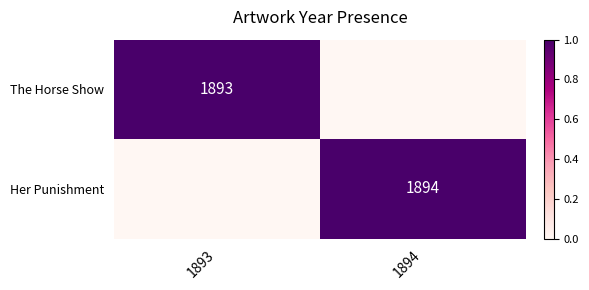

What is the total value across all series at 1894?

1